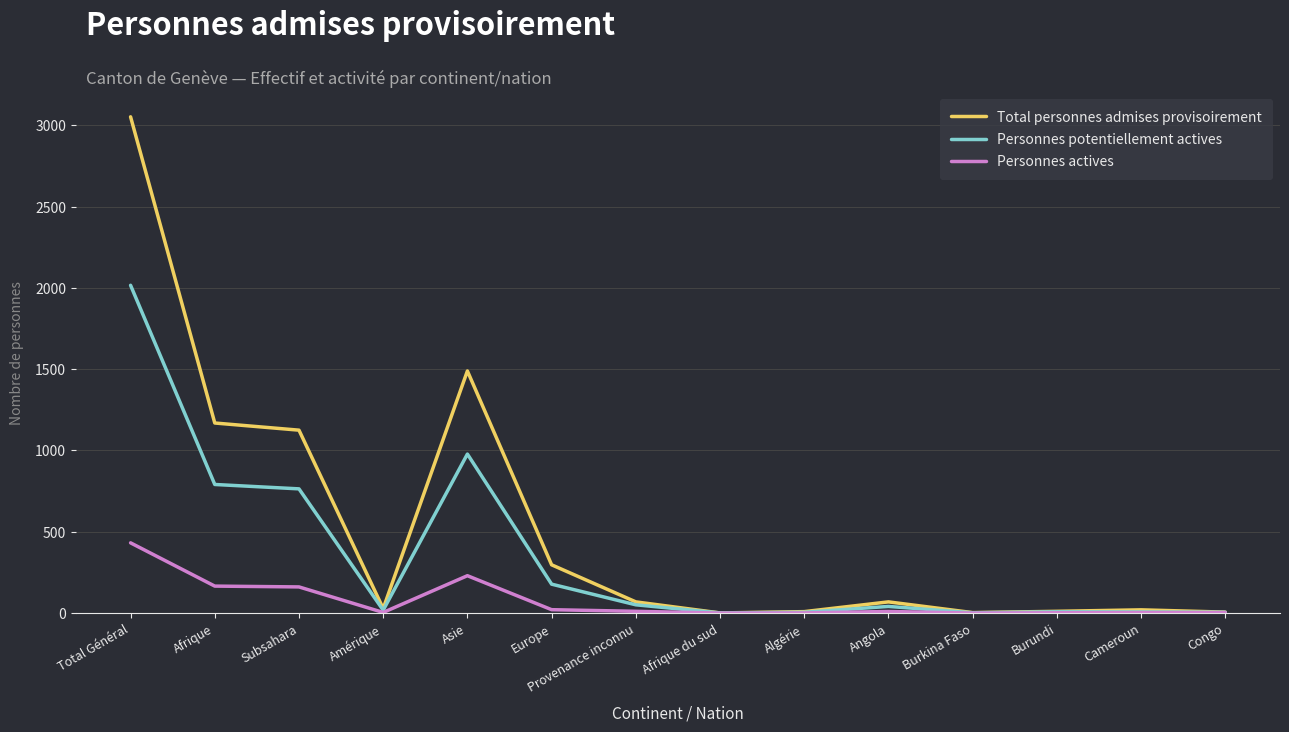

The value of Total personnes admises provisoirement at Subsahara is 1472. True or false?

False